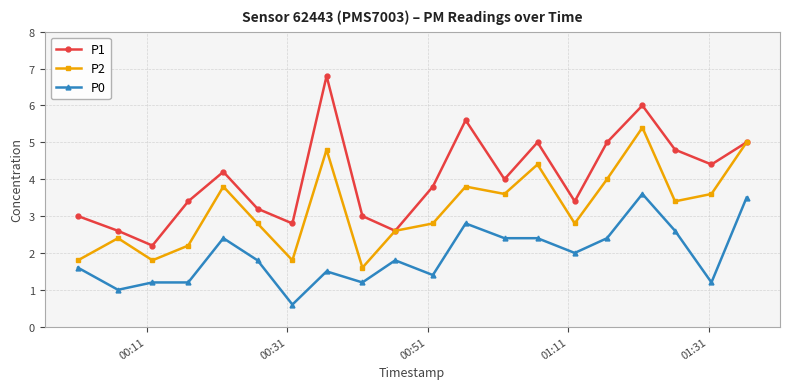

True or false: P0 has more than 0 interior local peaks.

True